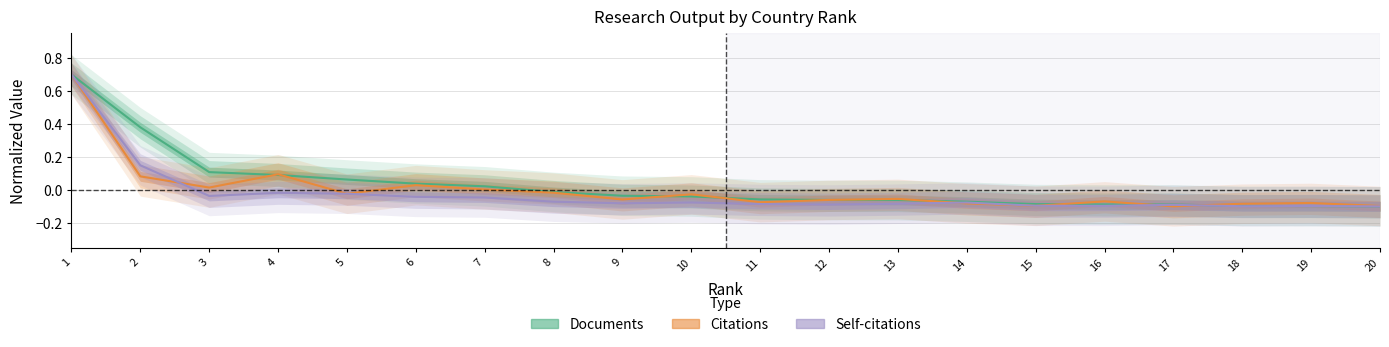

Rank the series at 8 from highest to lowest value.

Documents, Citations, Self-citations